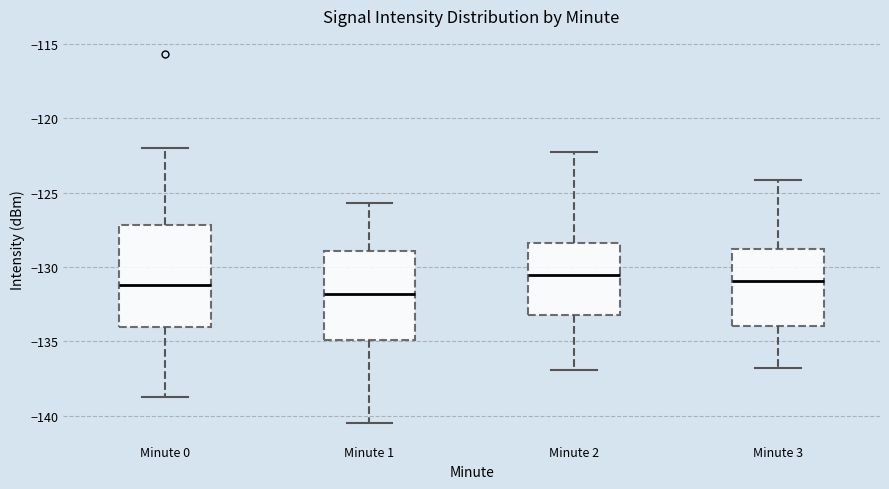

Which box's median line is the lowest?

Minute 1